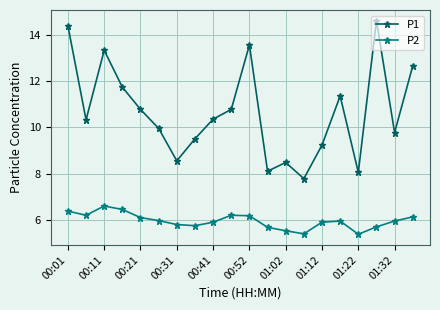

What is the lowest value of the P1 series?

7.8